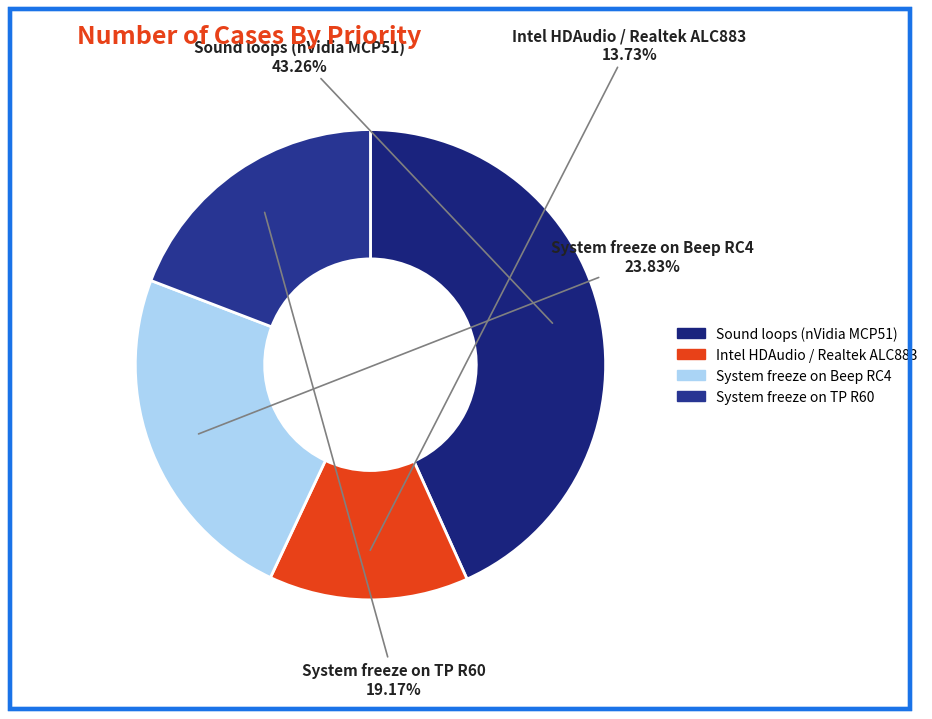

How many slices are in this pie chart?

4